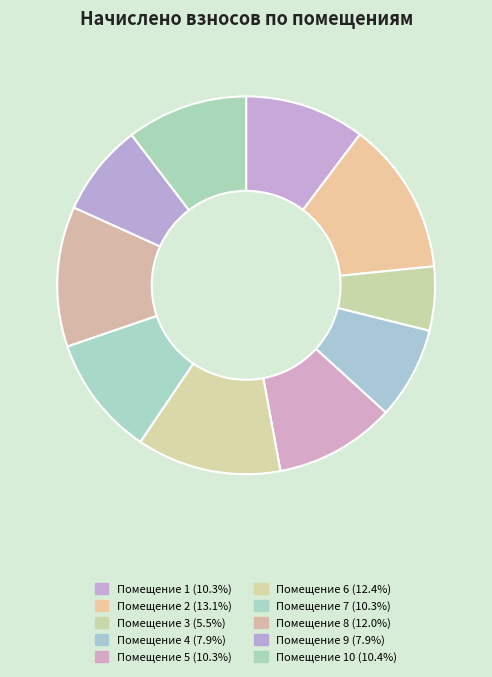

How many segments does this pie chart have?

10